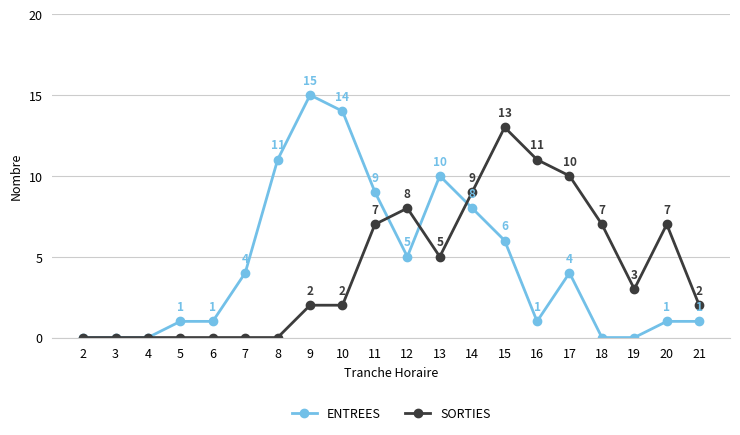

What is the difference between the maximum and minimum values in the SORTIES series?

13